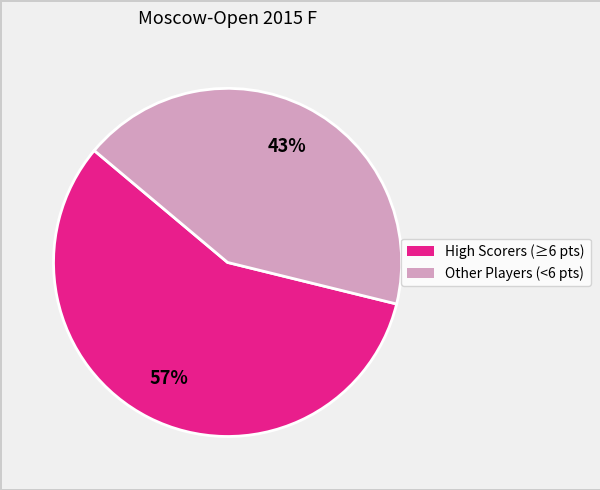

To the nearest percent, what is the average slice percentage?

50%